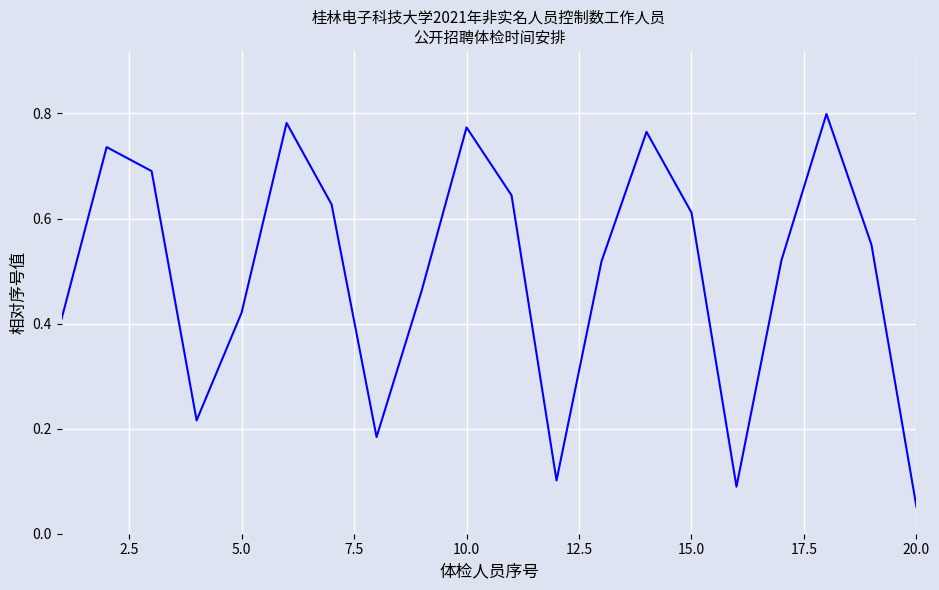

How many interior local valleys (lower than both neighbors) does the data have?

4